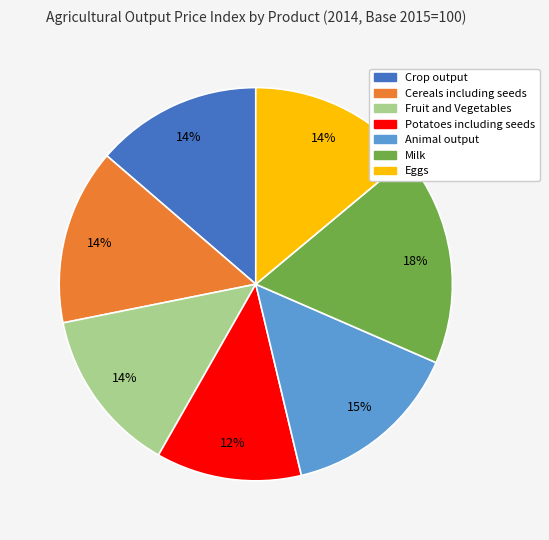

To the nearest percent, what percentage of the pie is Milk?

18%